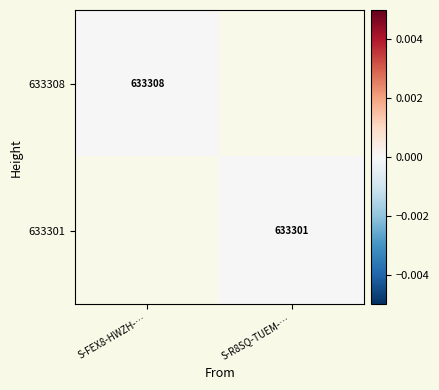

The value of 633308 at S-FEX8-HWZH-… is 397026.4. True or false?

False